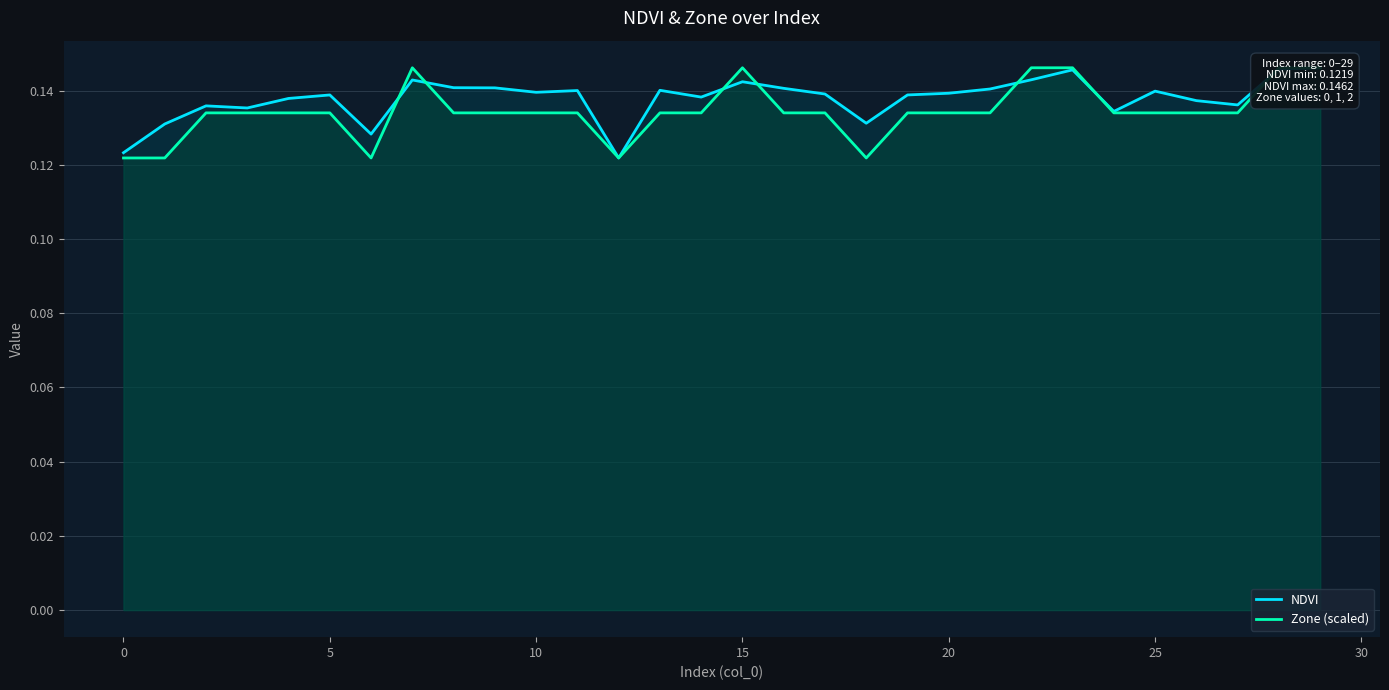

What is the approximate value of NDVI at 10?

0.1